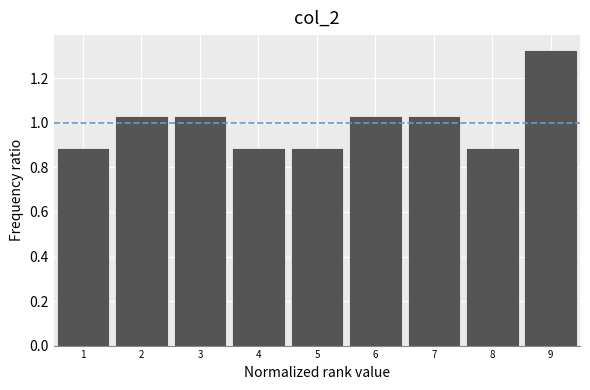

What is the height of the bar covering 5.5 to 6.5 on the x-axis? The values are not printed on the chart, so give them approximately, as read against the axis.

1.04